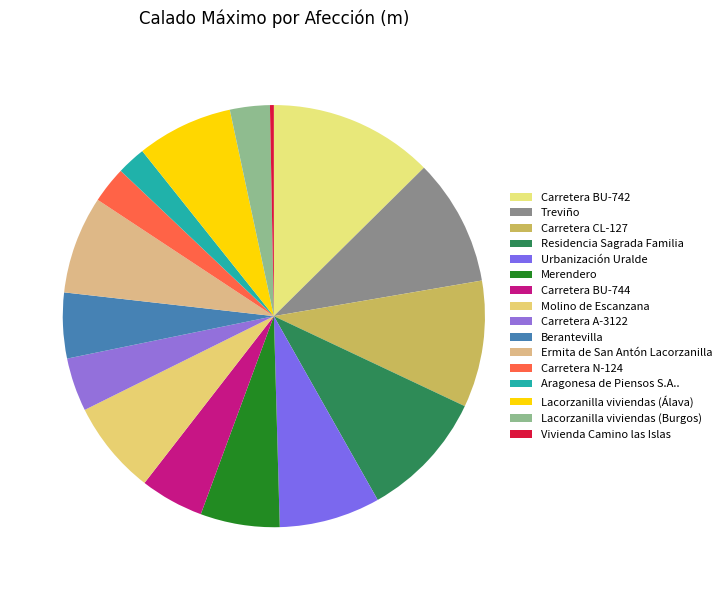

Rank the categories by value from highest to lowest.

Carretera BU-742, Residencia Sagrada Familia, Treviño, Carretera CL-127, Urbanización Uralde, Ermita de San Antón Lacorzanilla, Lacorzanilla viviendas (Álava), Molino de Escanzana, Merendero, Berantevilla, Carretera BU-744, Carretera A-3122, Lacorzanilla viviendas (Burgos), Carretera N-124, Aragonesa de Piensos S.A.., Vivienda Camino las Islas